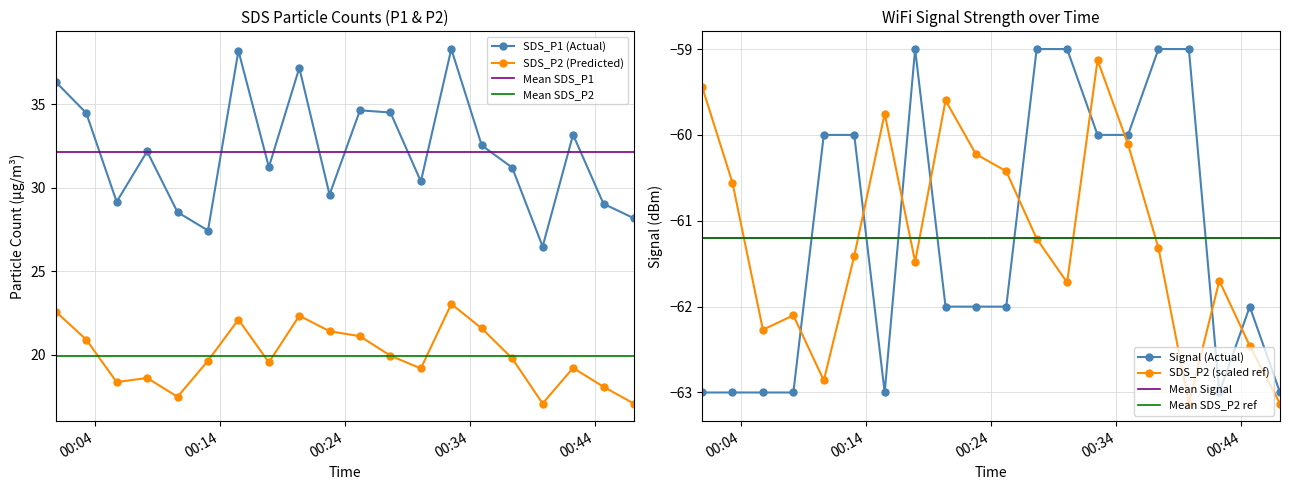

Which has a higher value, 2022/11/22 00:00:53 or 2022/11/22 00:25:12?

2022/11/22 00:00:53